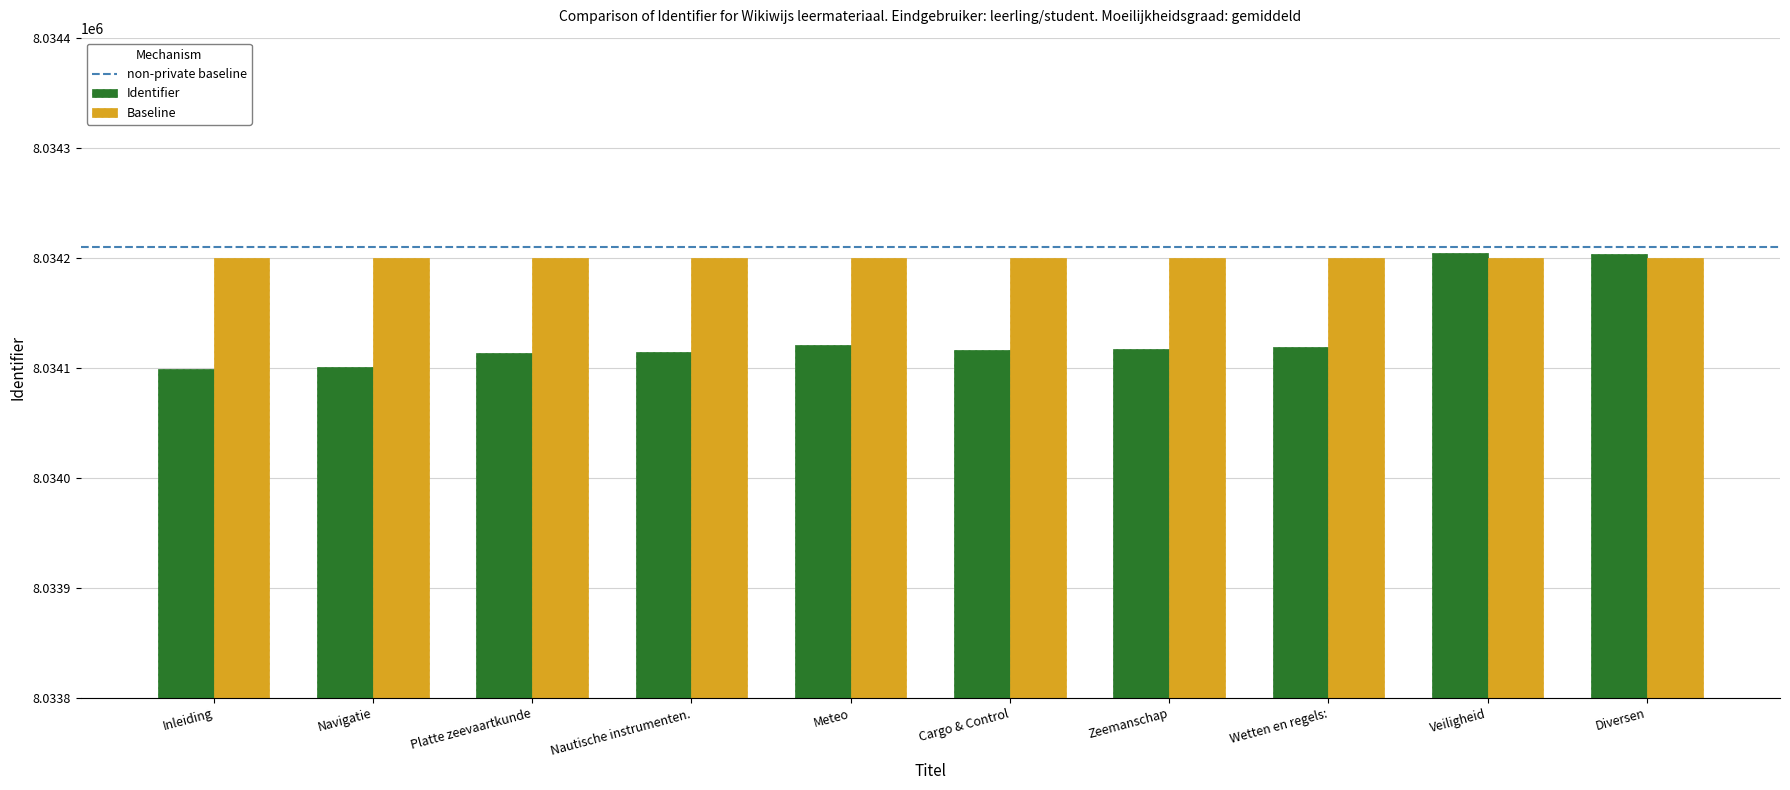

Which series has the widest spread of values?

Identifier